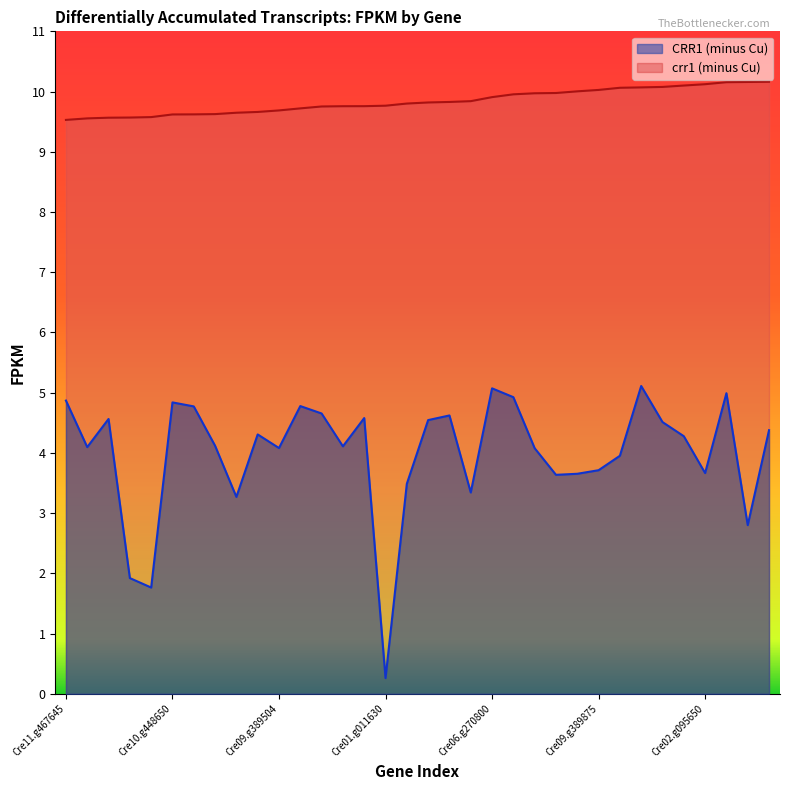

At which category is the sum across all series the highest?

Cre09.g402200